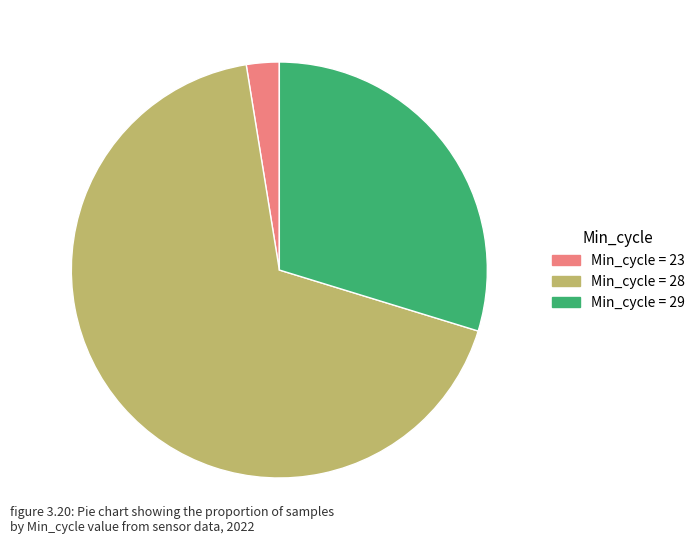

The Min_cycle = 29 slice represents 19% of the pie. True or false?

False